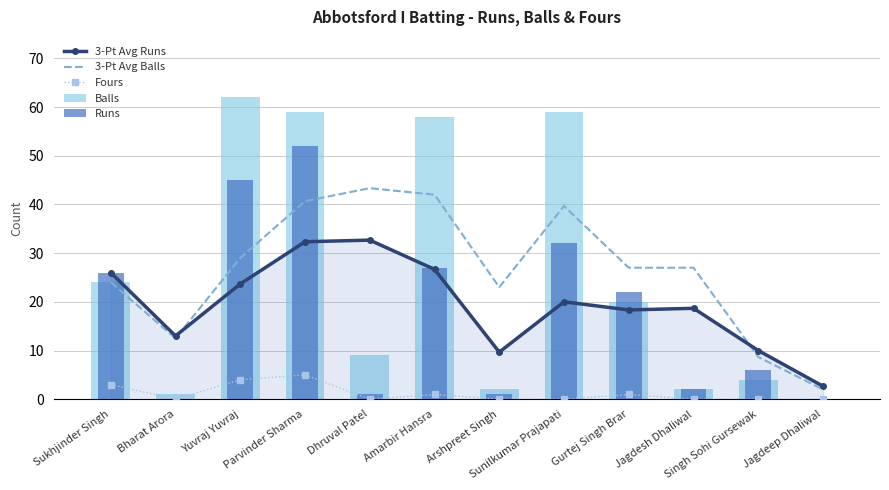

At which category is the sum across all series the highest?

Parvinder Sharma